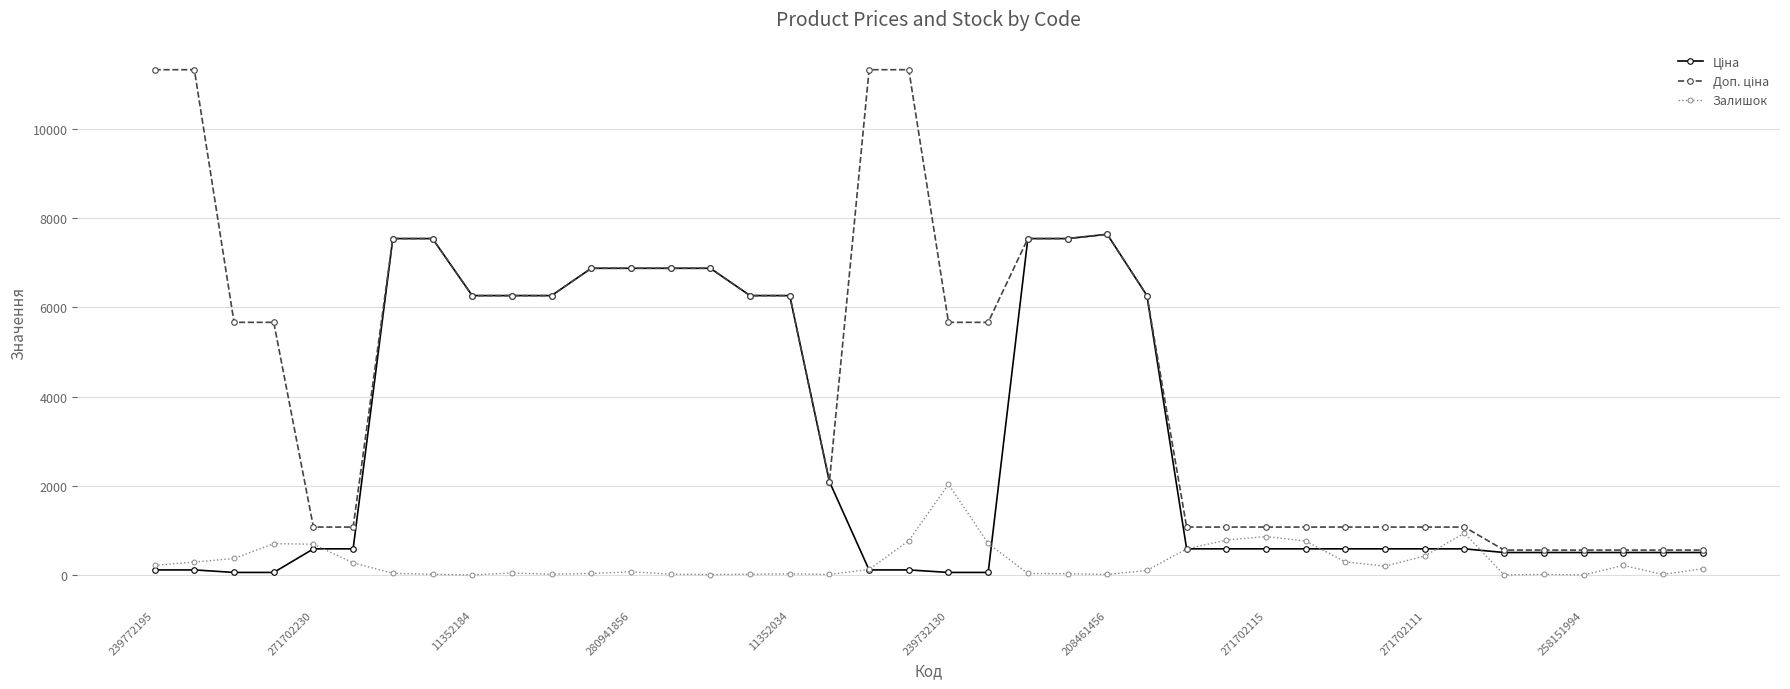

How many distinct data groups are displayed?

3